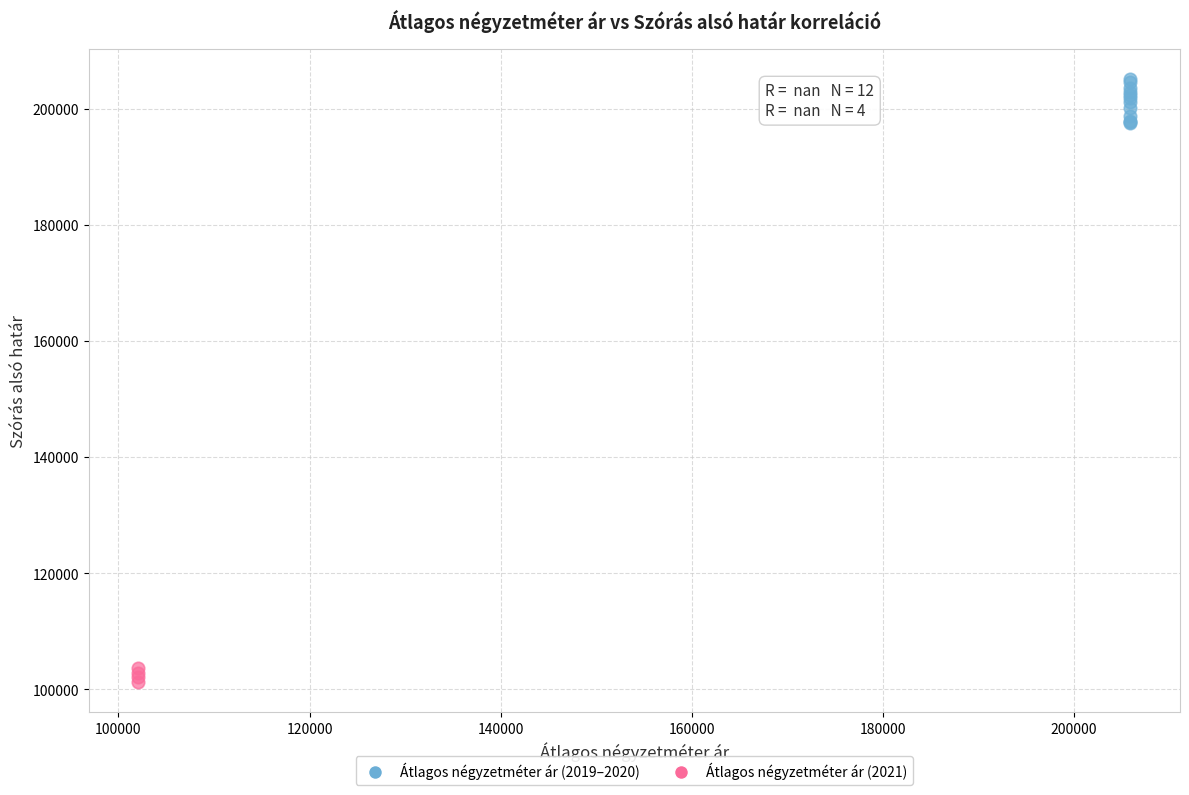

Which series reaches the minimum Y coordinate?

Átlagos négyzetméter ár (2021)